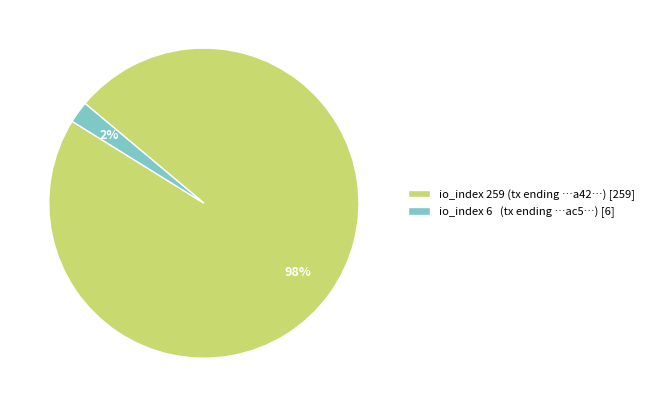

How many slices are in this pie chart?

2